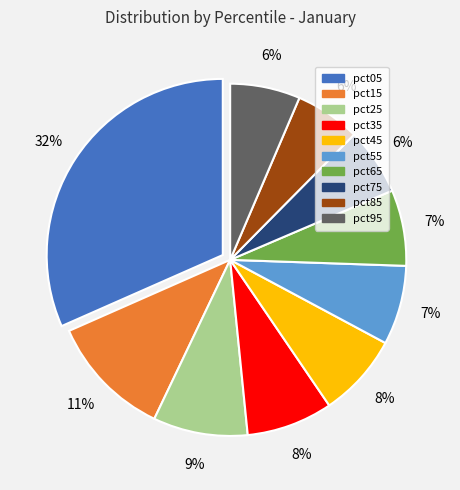

Is the sum of pct85 and pct55 greater than half?

No